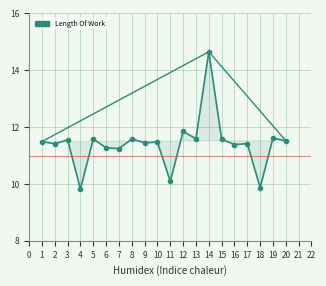

The value at 9 is 11.4. True or false?

True